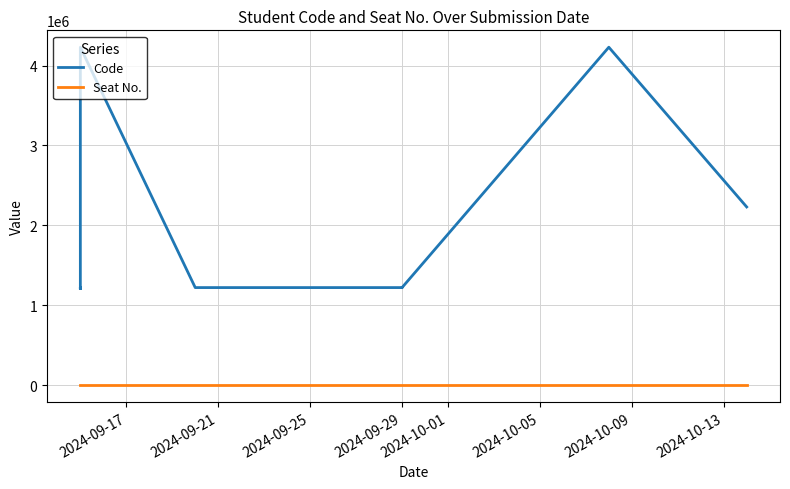

What is the total value across all series at 2024-09-21?

1220232